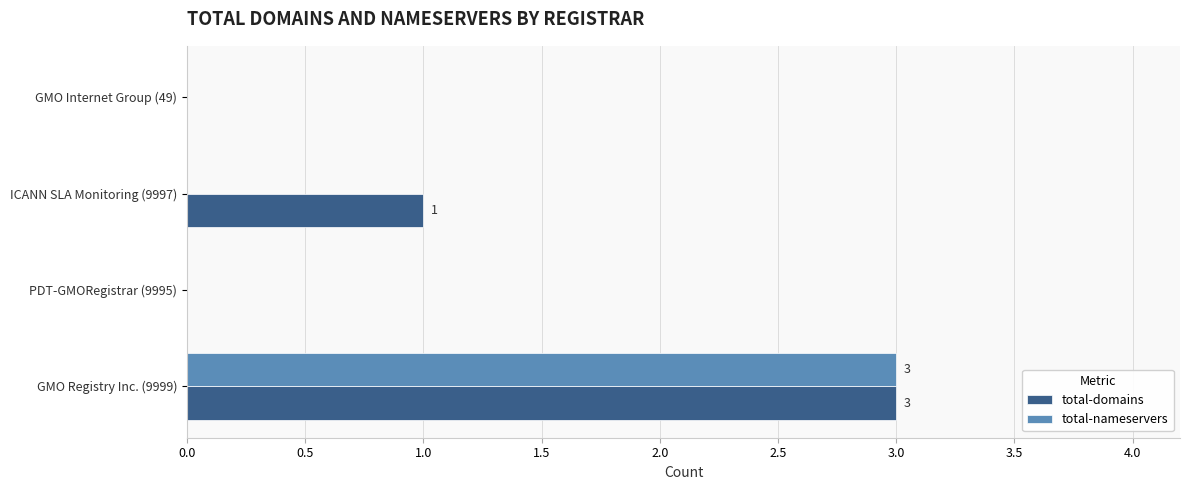

What is the sum of all total-nameservers values?

3